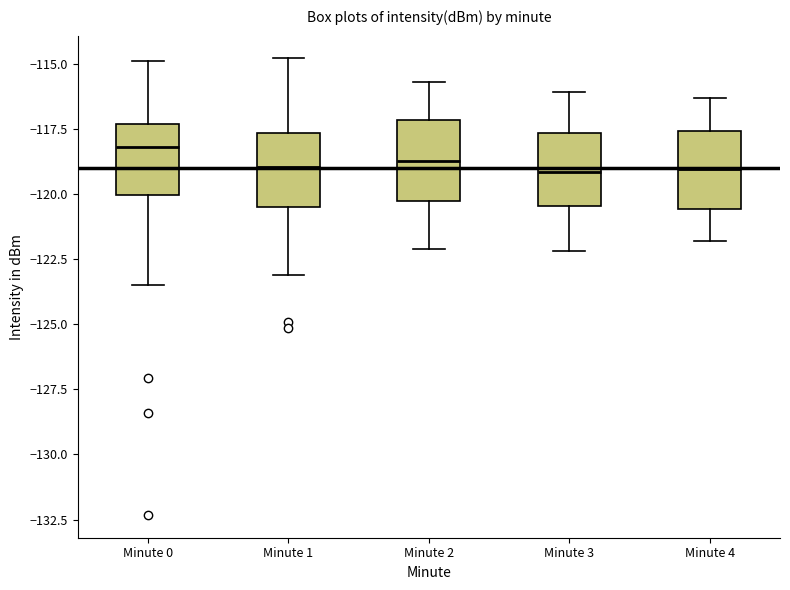

Where is the lower edge of the box for Minute 0 on the y-axis? The values are not printed on the chart, so give them approximately, as read against the axis.

-120.0